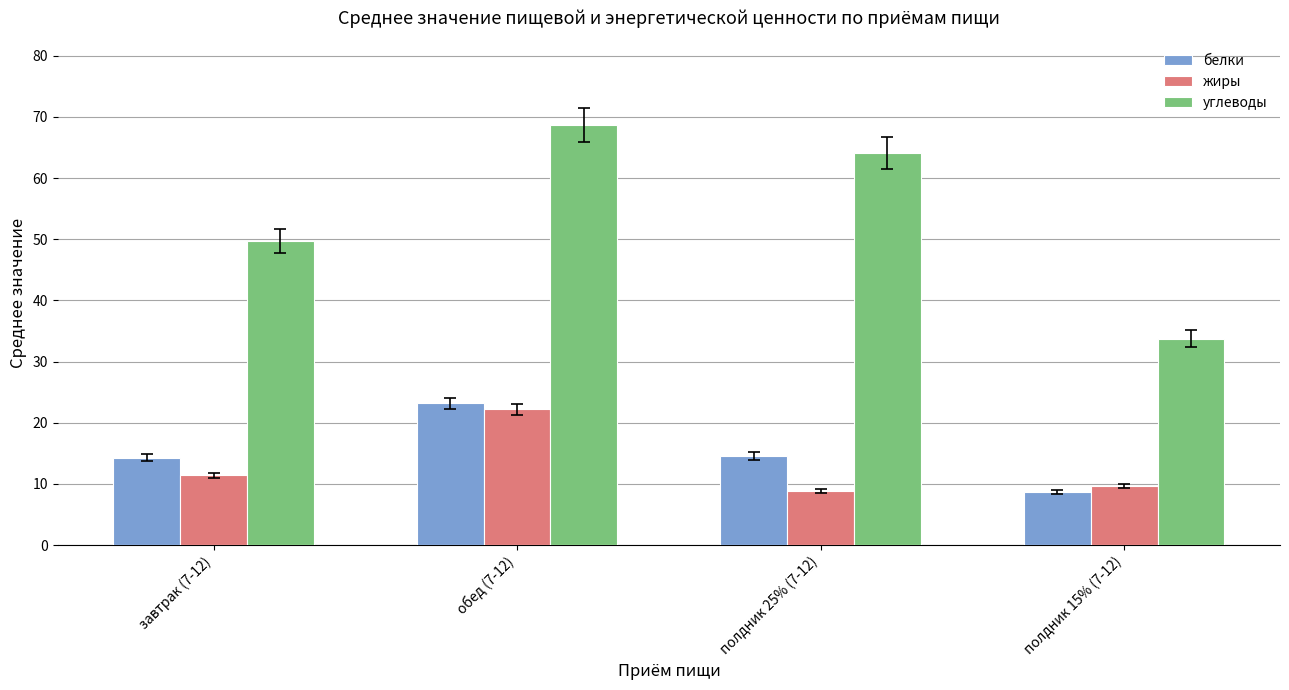

What is the spread (max minus min) of values at полдник 15% (7-12)?

25.1